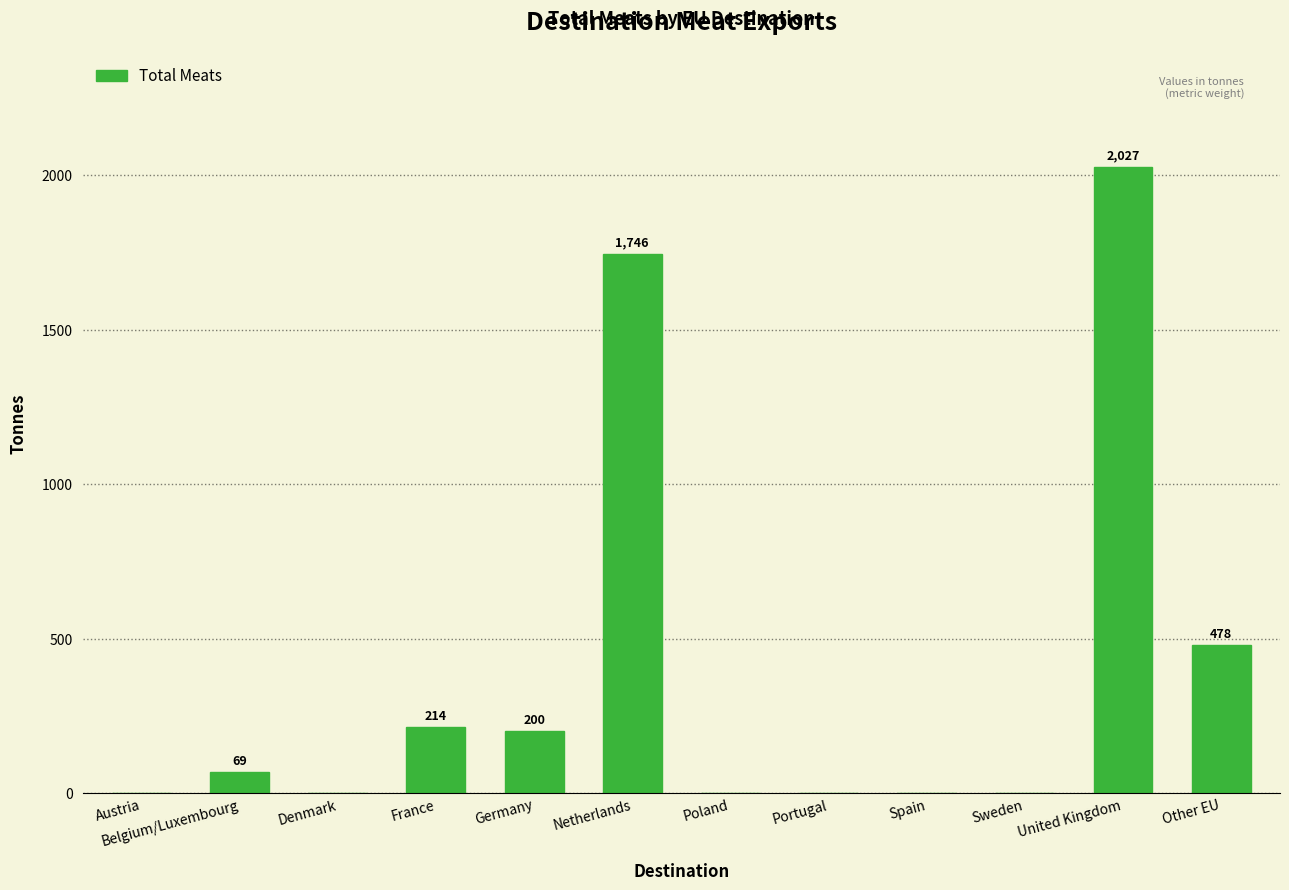

How many data points are above 69?

6